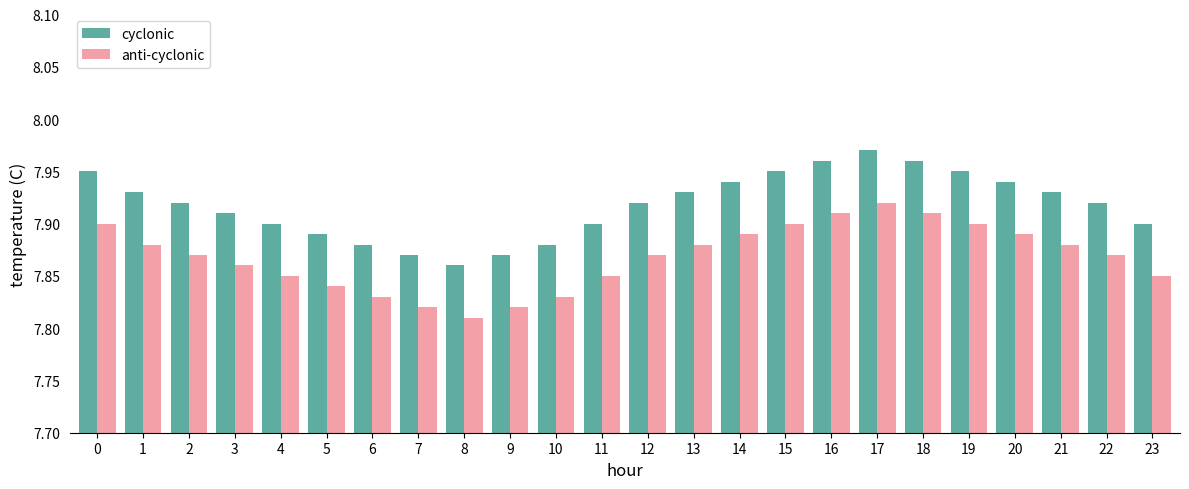

Which label corresponds to the largest value in the chart?

17